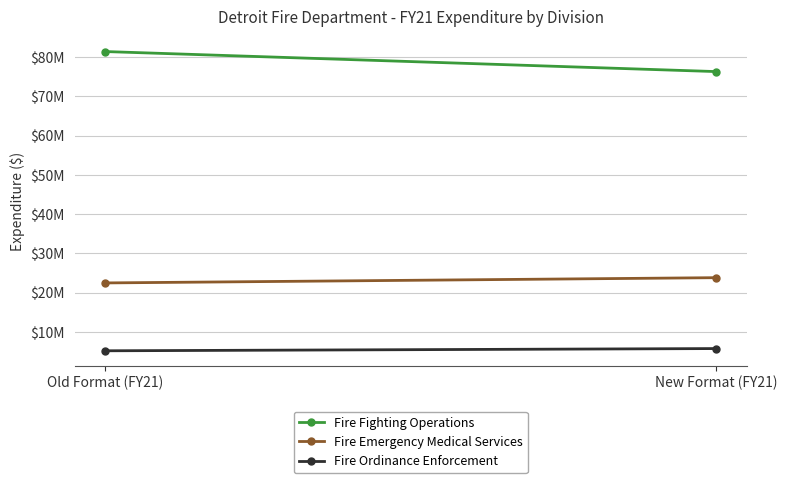

The Fire Emergency Medical Services series shows 22450053 at Old Format (FY21). True or false?

True